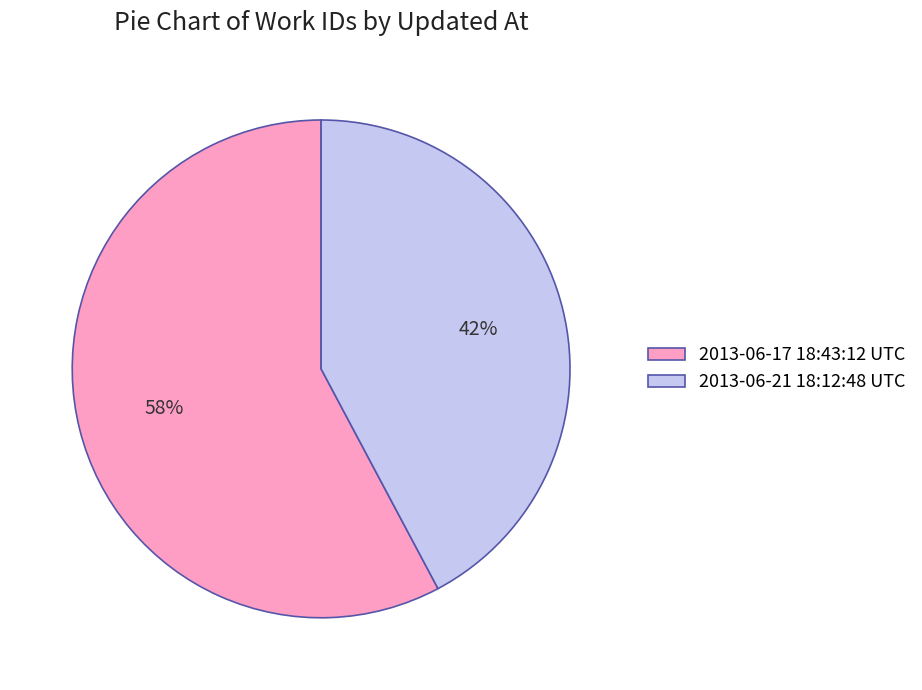

Which category has the biggest portion of the pie?

2013-06-17 18:43:12 UTC